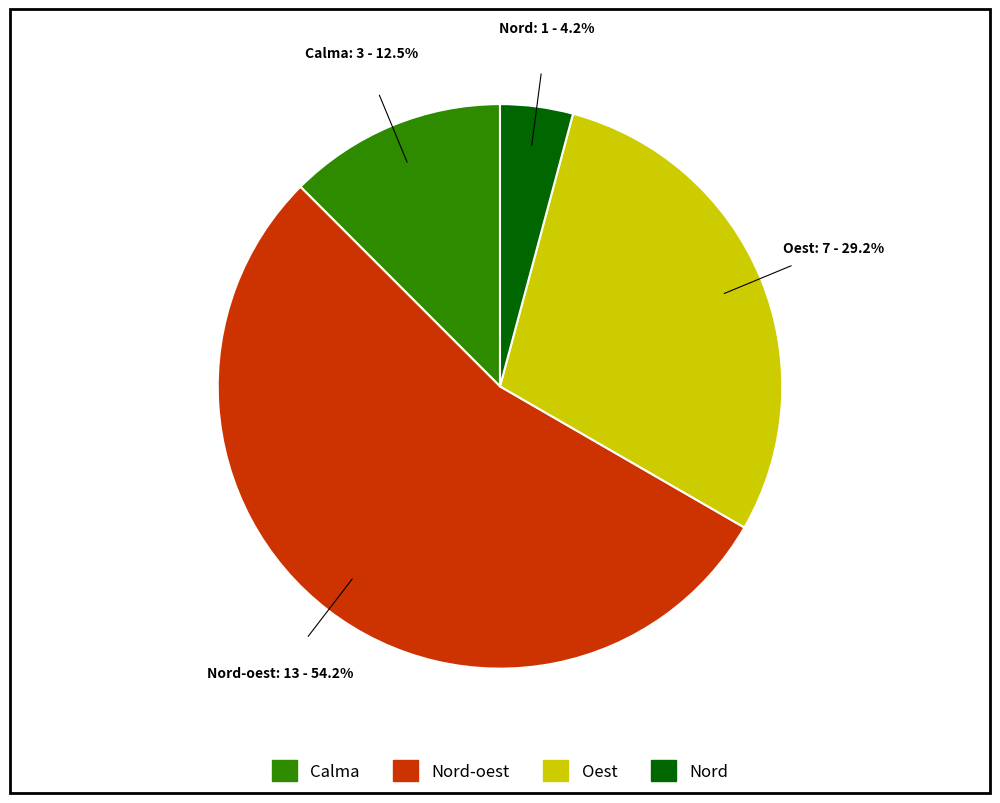

Is there a majority slice in this chart?

Yes